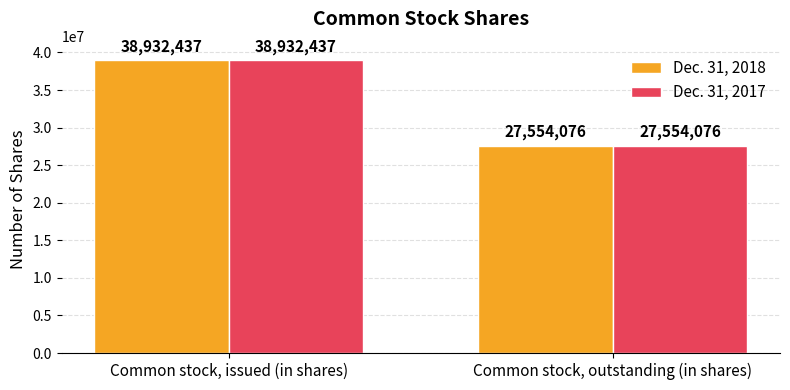

What is the sum of the Dec. 31, 2017 values at Common stock, issued (in shares) and Common stock, outstanding (in shares)?

66486513